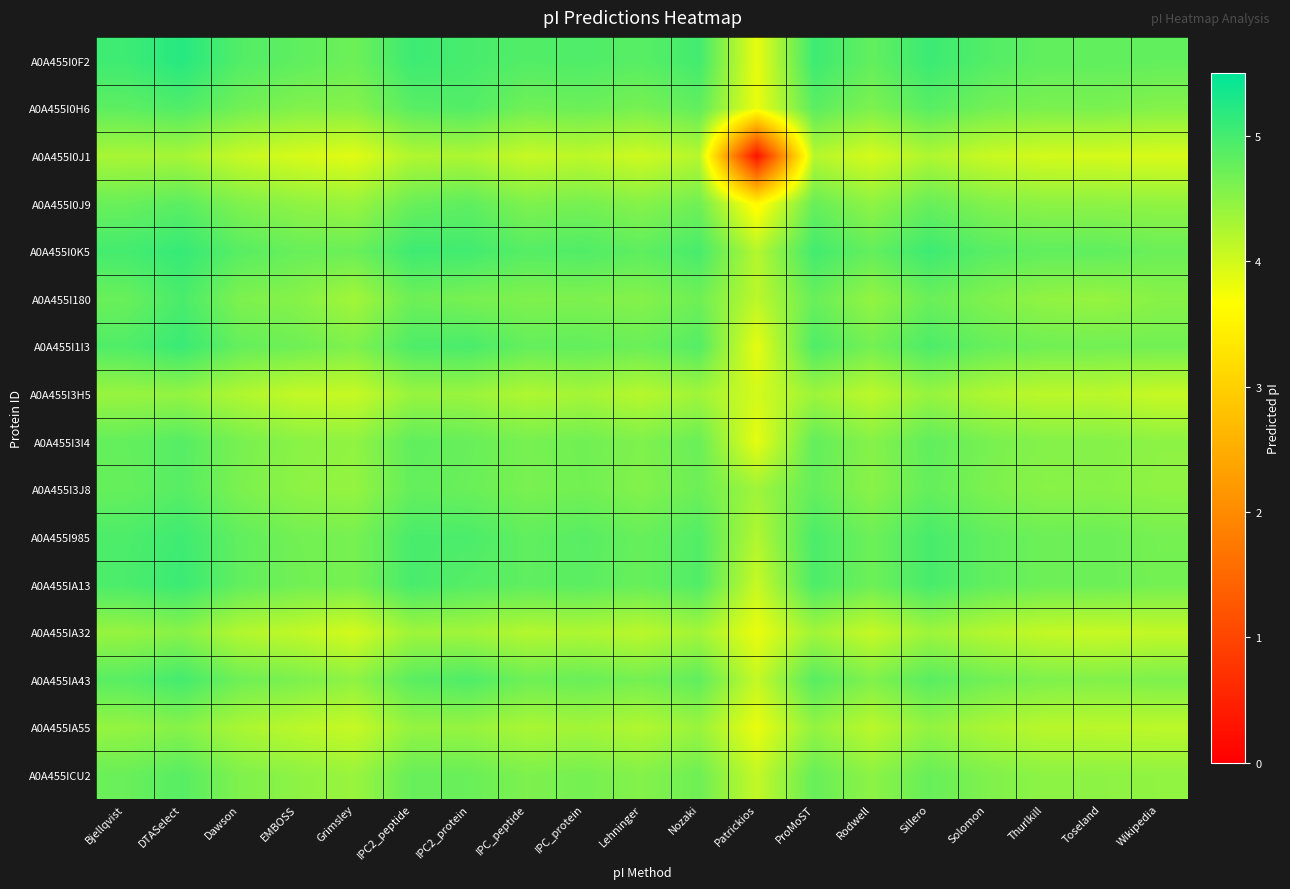

What is the total value across all series at Rodwell?

71.6